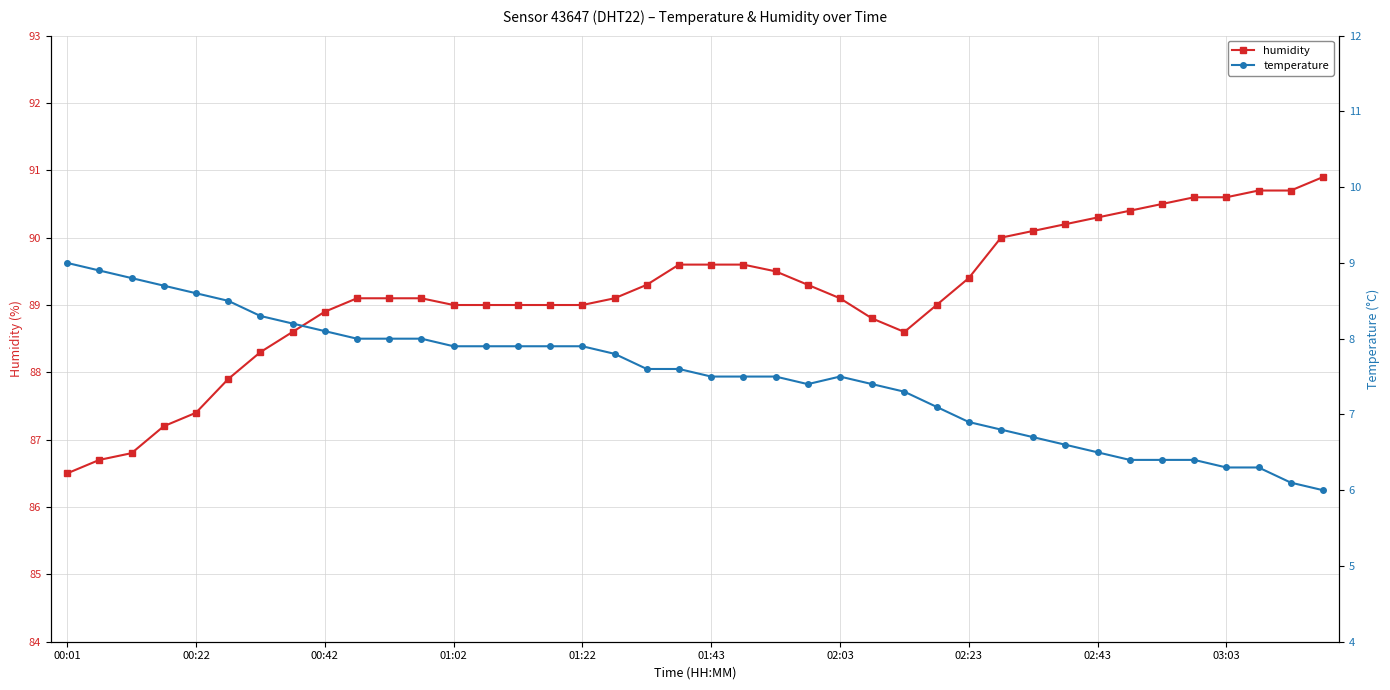

Which category has the lowest value in the humidity series?

00:01